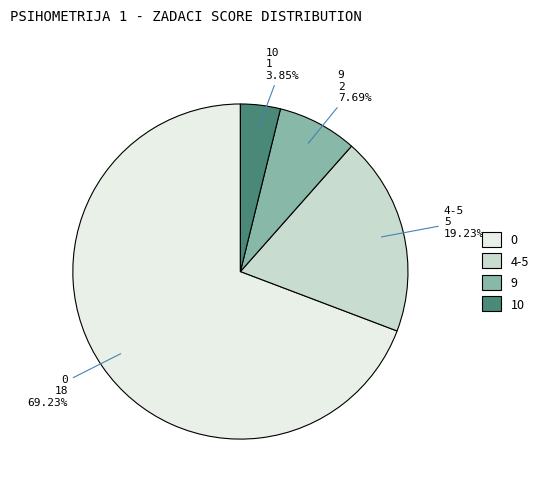

Is 10 the majority of the pie?

No